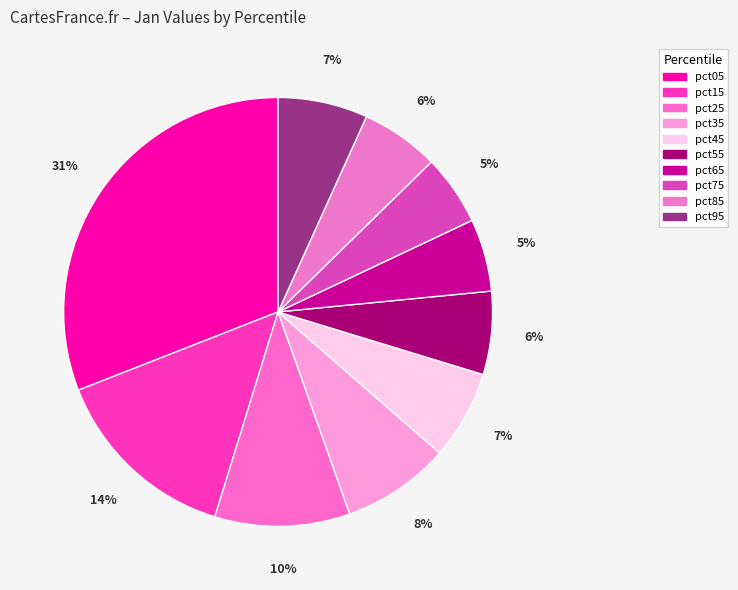

Count the number of slices in the pie.

10